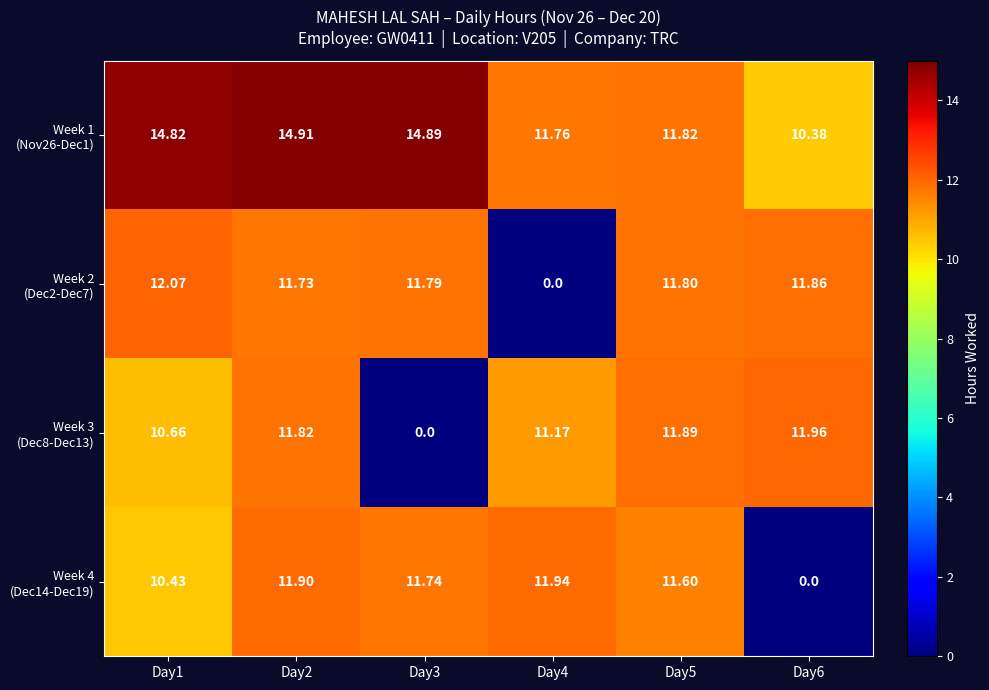

How many data points does each series have?

6